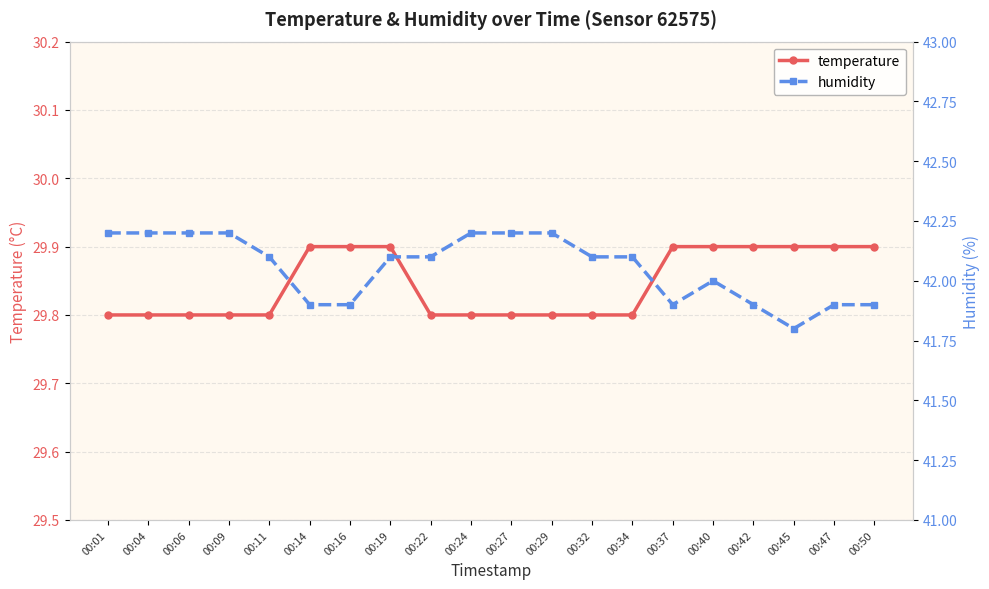

What is the value of the temperature point at the 9th from the left?

29.8